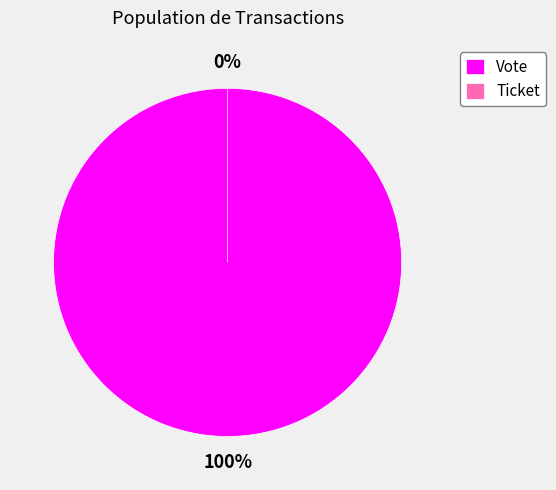

Do Vote and Ticket together represent more than half of the pie?

Yes